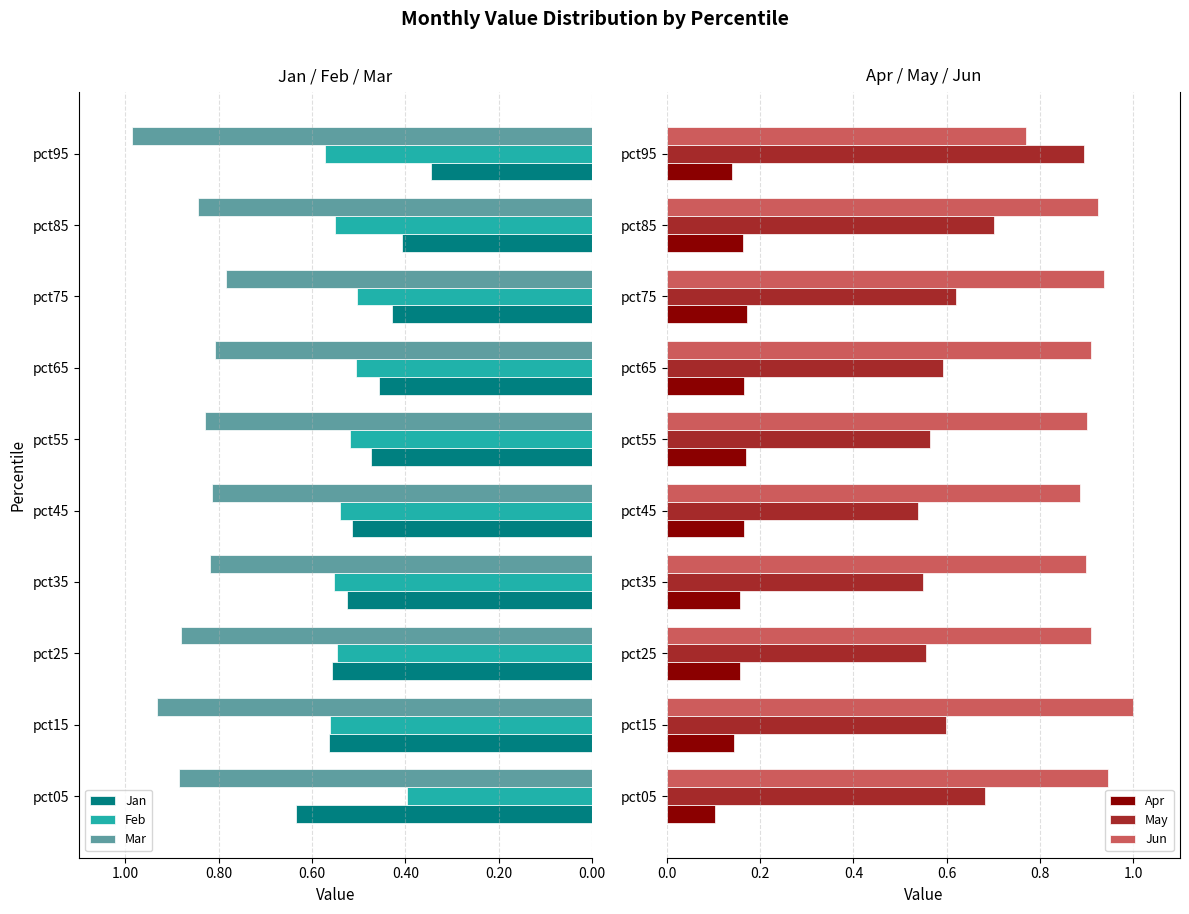

What is the greatest value displayed?

1.0